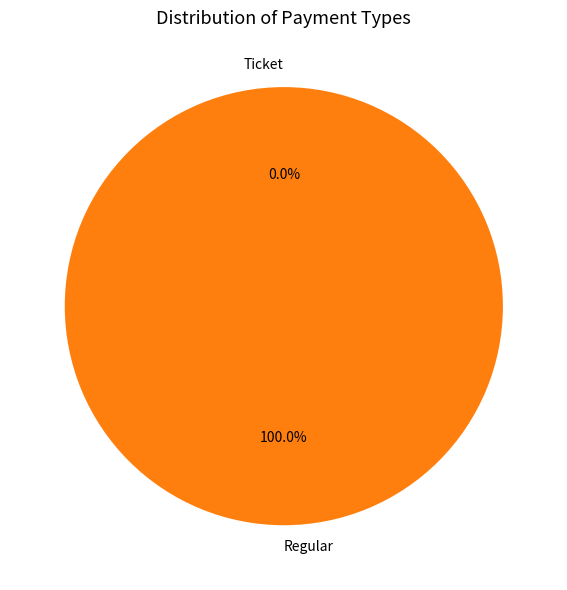

Is Ticket the majority of the pie?

No